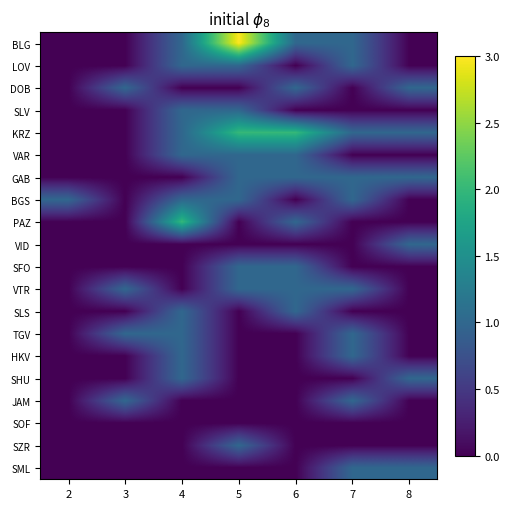

Reading right to left, transcribe all the data shown in this chart.

BLG: 8=0	7=1	6=1	5=3	4=1	3=0	2=0
LOV: 8=0	7=1	6=0	5=1	4=1	3=0	2=0
DOB: 8=1	7=0	6=1	5=0	4=0	3=1	2=0
SLV: 8=0	7=0	6=0	5=1	4=1	3=0	2=0
KRZ: 8=1	7=1	6=2	5=2	4=1	3=0	2=0
VAR: 8=0	7=0	6=1	5=1	4=1	3=0	2=0
GAB: 8=1	7=1	6=1	5=1	4=0	3=0	2=0
BGS: 8=0	7=1	6=0	5=1	4=1	3=0	2=1
PAZ: 8=0	7=0	6=1	5=0	4=2	3=0	2=0
VID: 8=1	7=0	6=0	5=0	4=0	3=0	2=0
SFO: 8=0	7=0	6=1	5=1	4=0	3=0	2=0
VTR: 8=0	7=1	6=1	5=1	4=0	3=1	2=0
SLS: 8=0	7=0	6=1	5=0	4=1	3=0	2=0
TGV: 8=0	7=1	6=0	5=0	4=1	3=1	2=0
HKV: 8=0	7=1	6=0	5=0	4=1	3=0	2=0
SHU: 8=1	7=0	6=0	5=0	4=1	3=0	2=0
JAM: 8=0	7=1	6=0	5=0	4=0	3=1	2=0
SOF: 8=0	7=0	6=0	5=0	4=0	3=0	2=0
SZR: 8=0	7=0	6=0	5=1	4=0	3=0	2=0
SML: 8=1	7=1	6=0	5=0	4=0	3=0	2=0